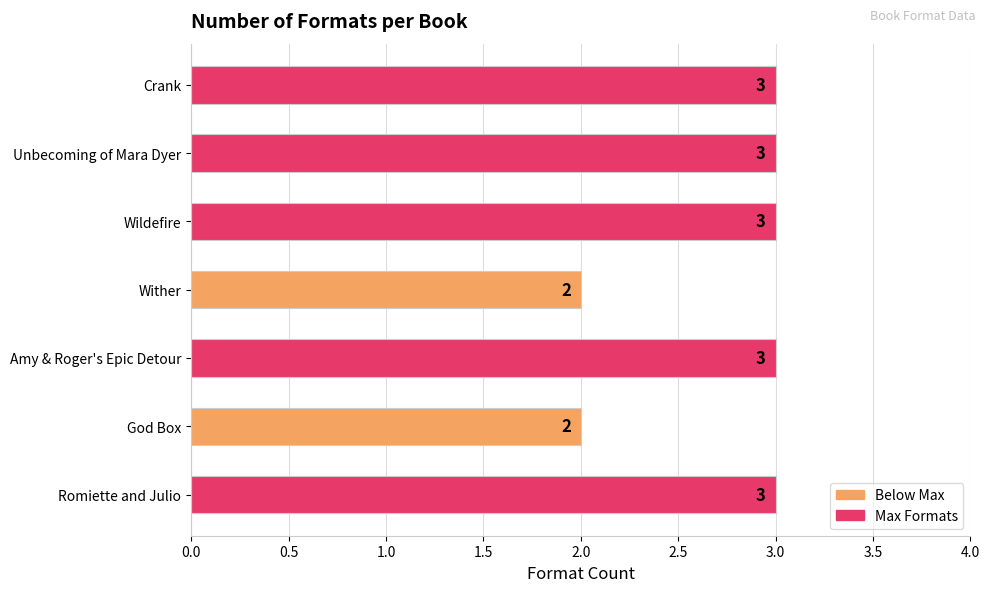

What is the label of the 7th bar from the top?

Romiette and Julio